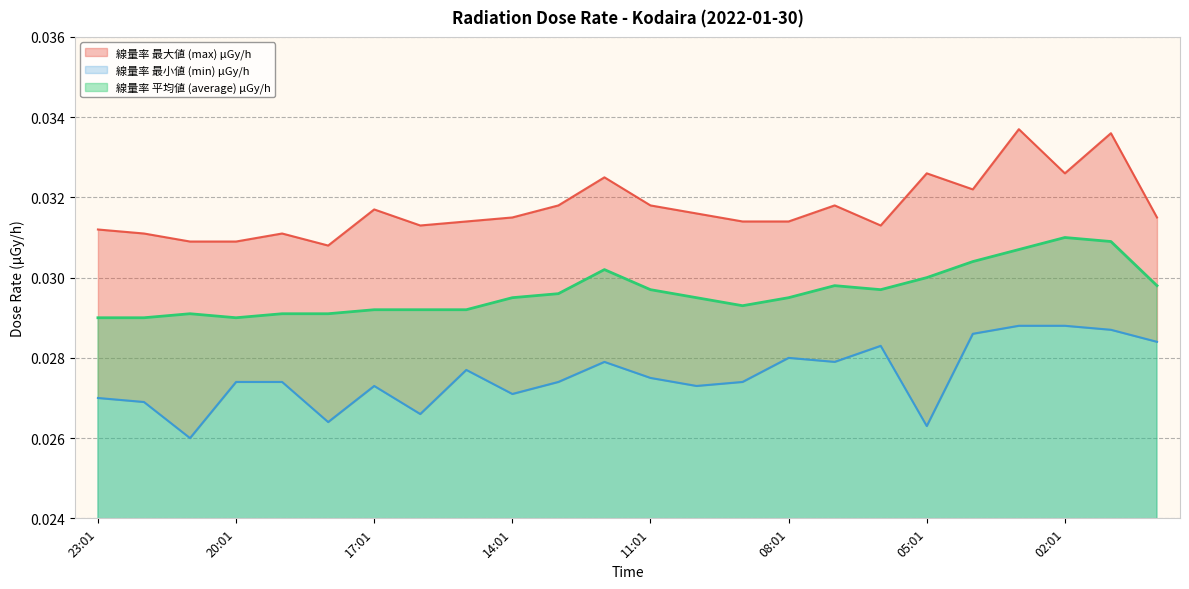

At which category is the sum across all series the highest?

03:01